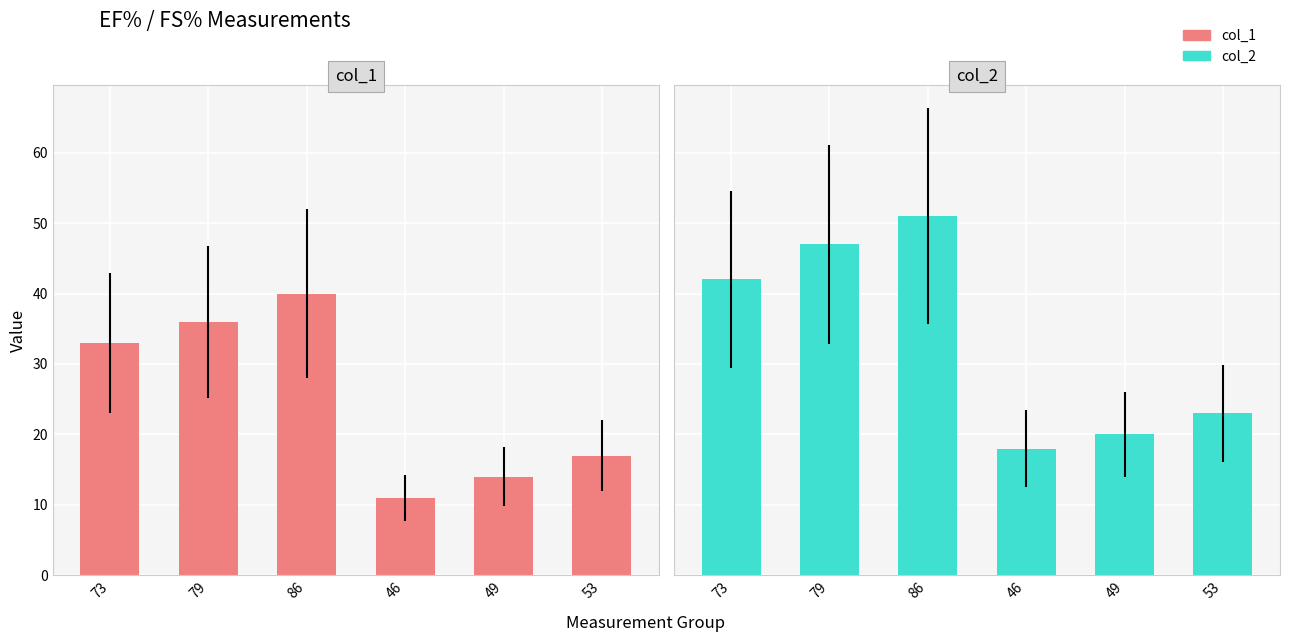

Is it true that col_1 equals 36 at 79?

True